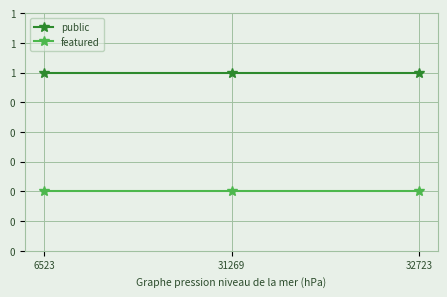

What are all the series names shown in the legend?

public, featured